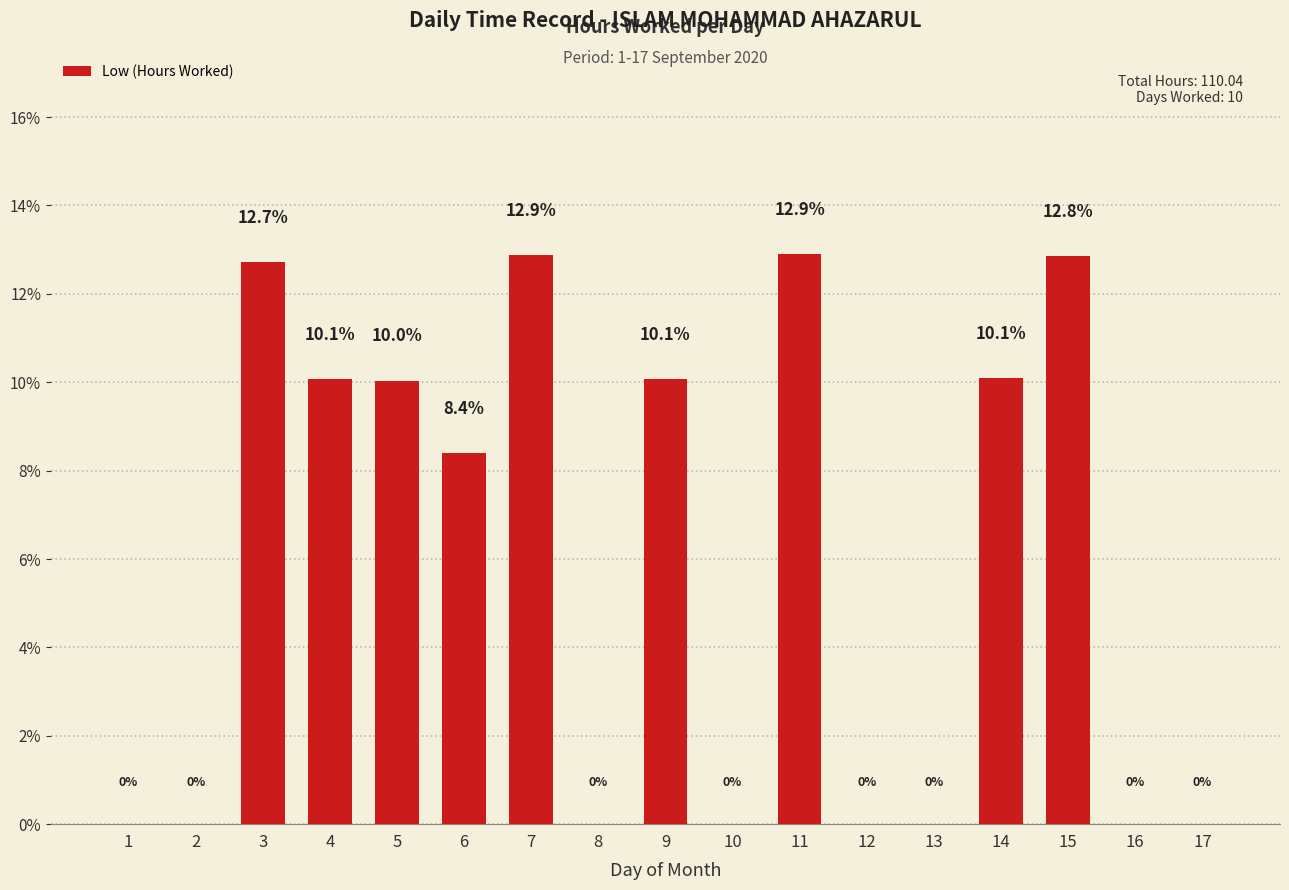

Where does the data first go above 8?

3